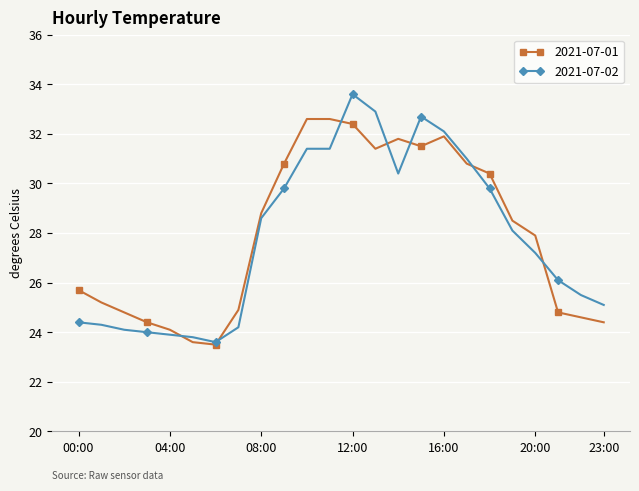

At how many categories does at least one series exceed 29?

10